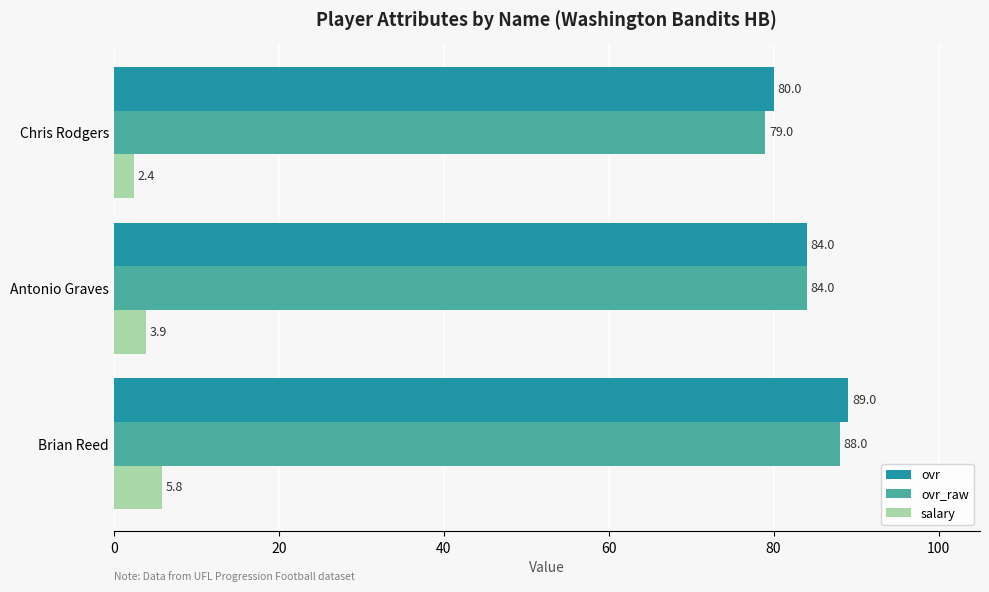

The value of ovr_raw at Brian Reed is 52.6. True or false?

False